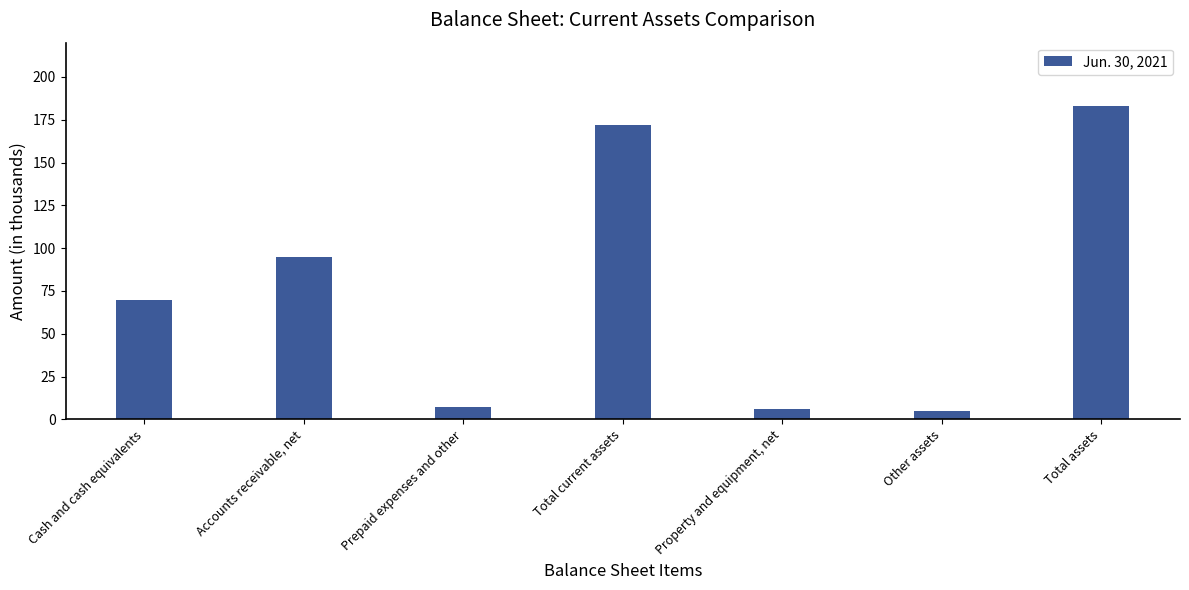

Reading right to left, list all the values displayed in this chart.

183	5	6	172	7	95	70